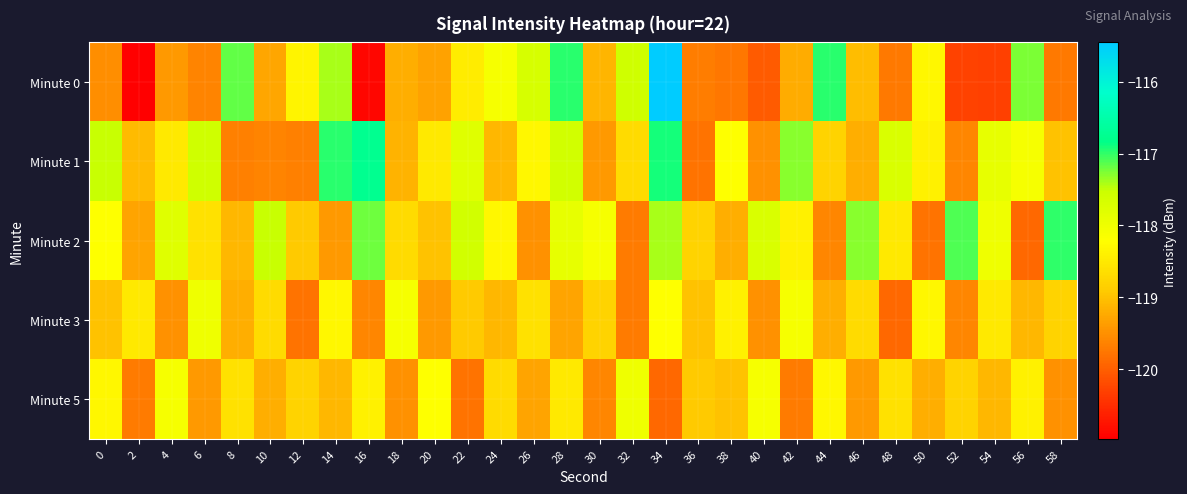

How many distinct data groups are displayed?

5